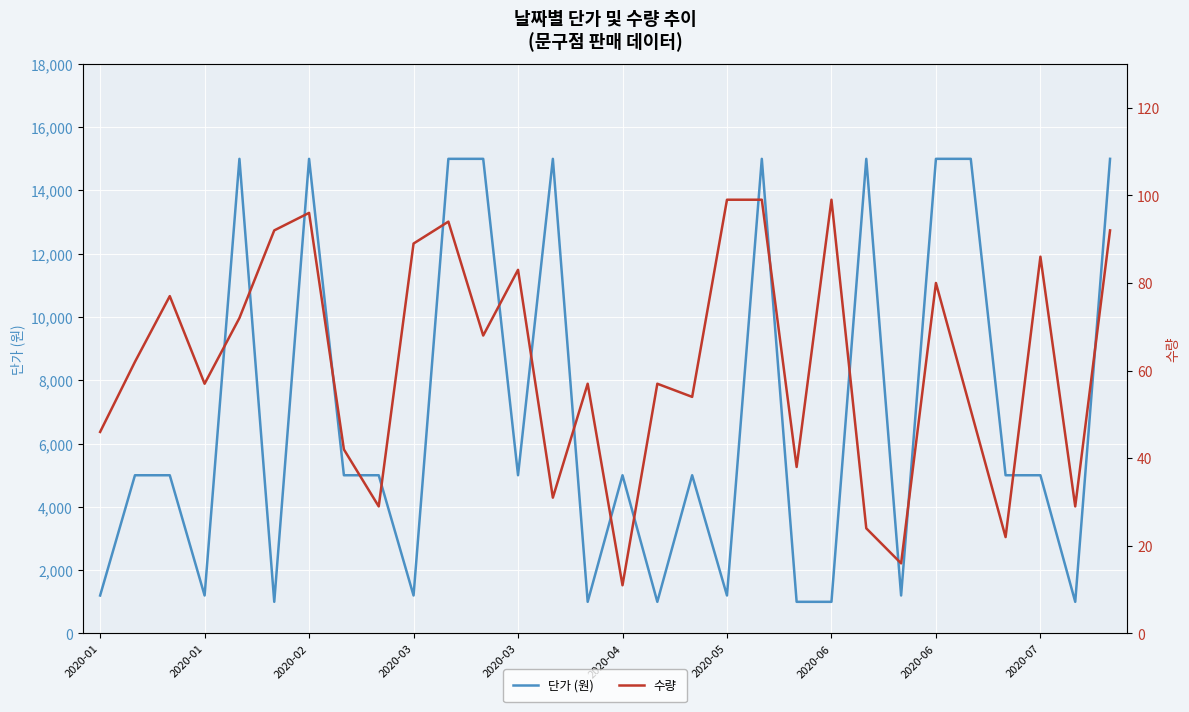

What is the sum of all 수량 values?

1852